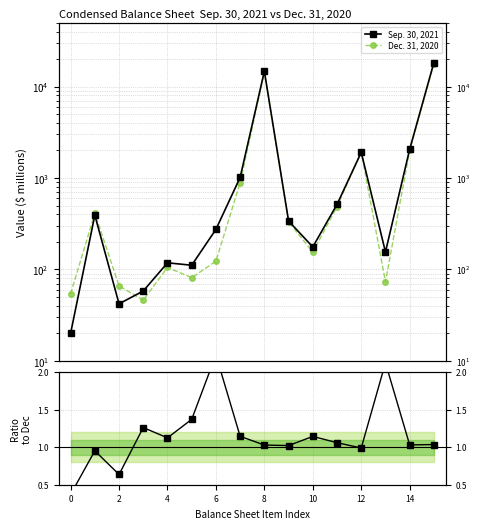

At which category does Ratio Sep/Dec reach its first local valley?

2